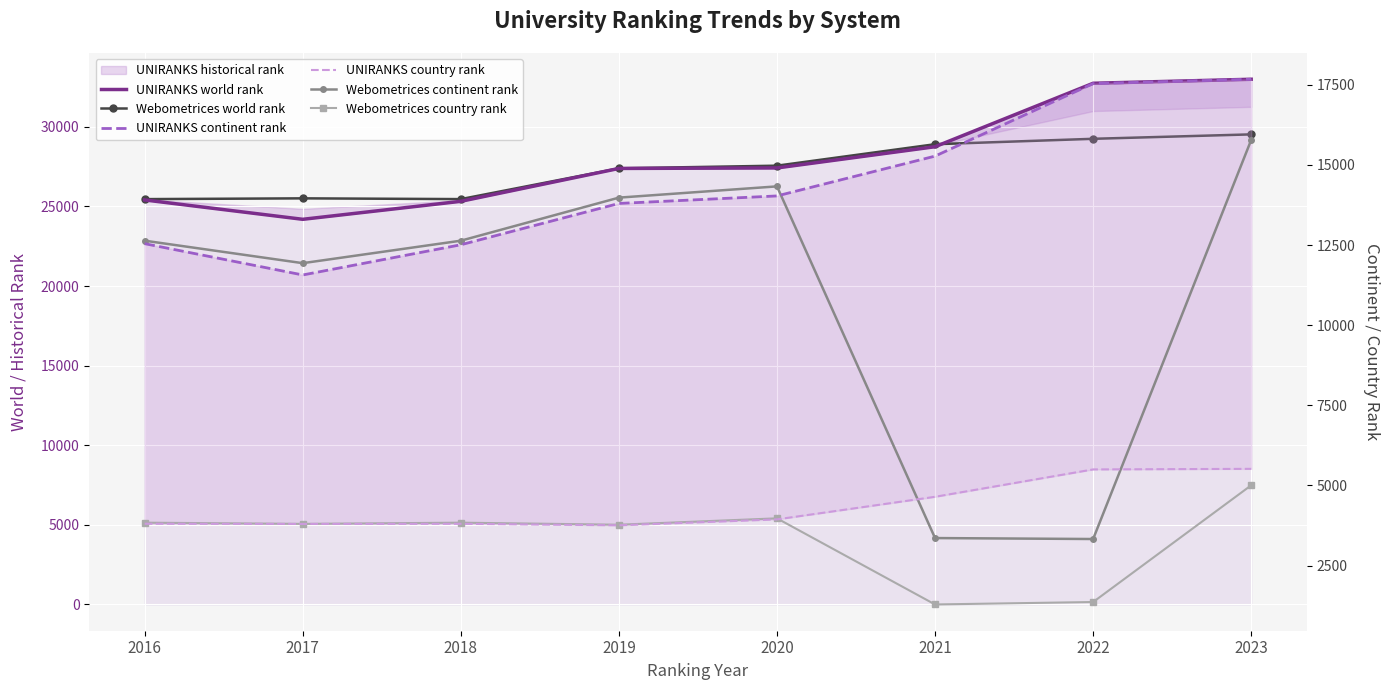

At which category does Webometrices continent rank reach its first local peak?

2020